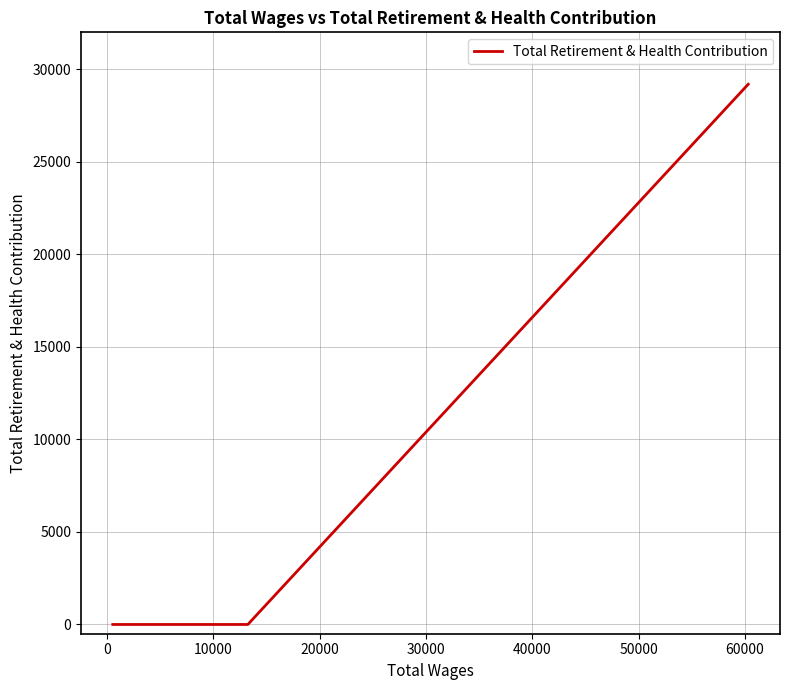

Count the number of values greater than 0.

1